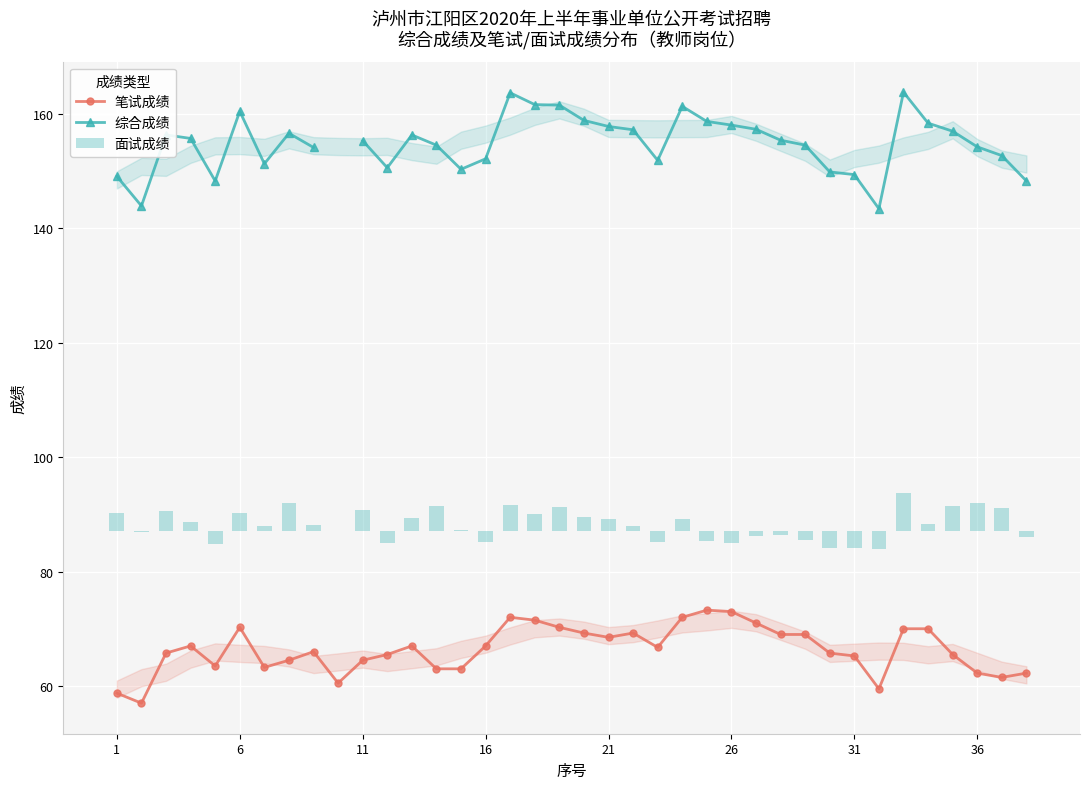

What is the maximum value for 笔试成绩?

73.2